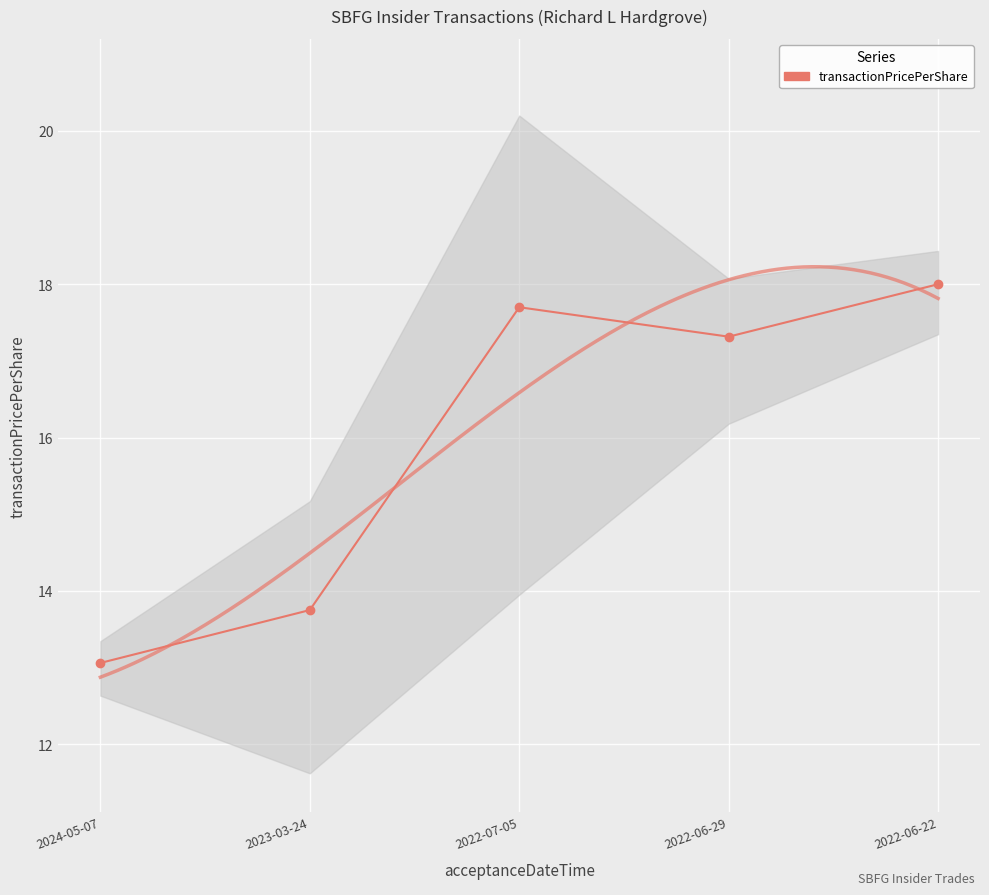

Is this an area chart (filled region under the line)?

No